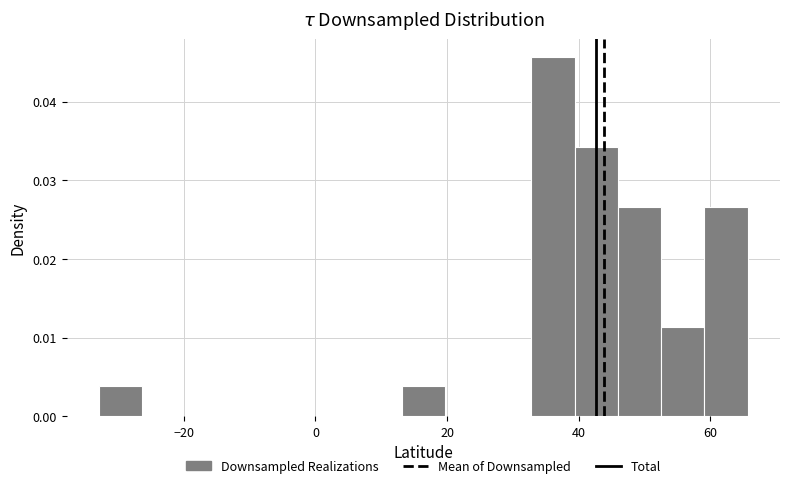

Around what value on the x-axis is the tallest bar? Give the approximate position of its centre, as read against the axis.

36